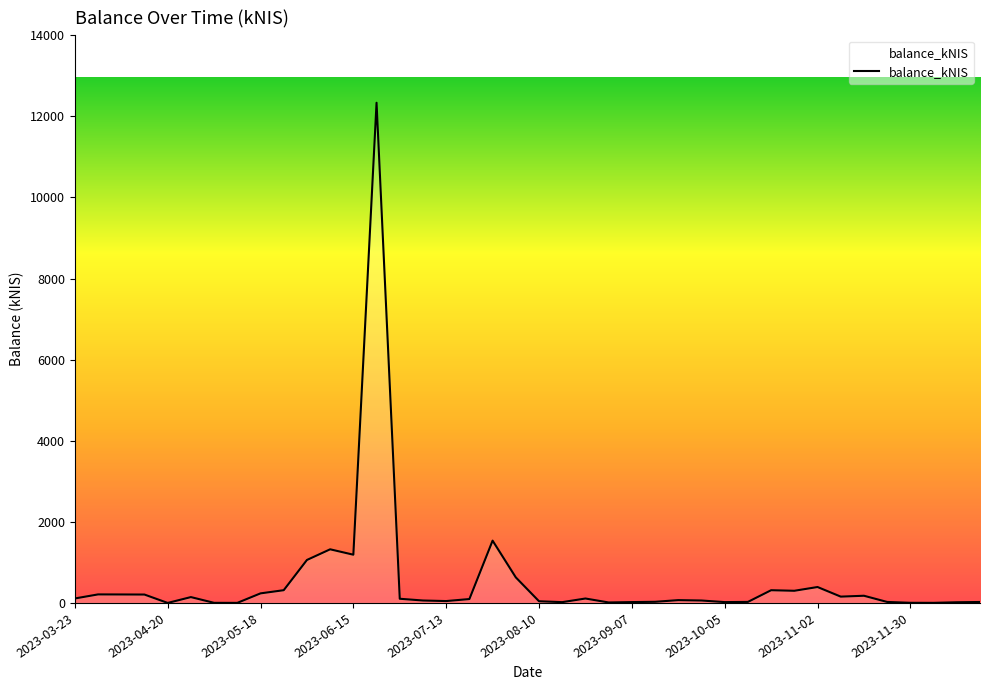

What is the greatest value displayed?

12336.4